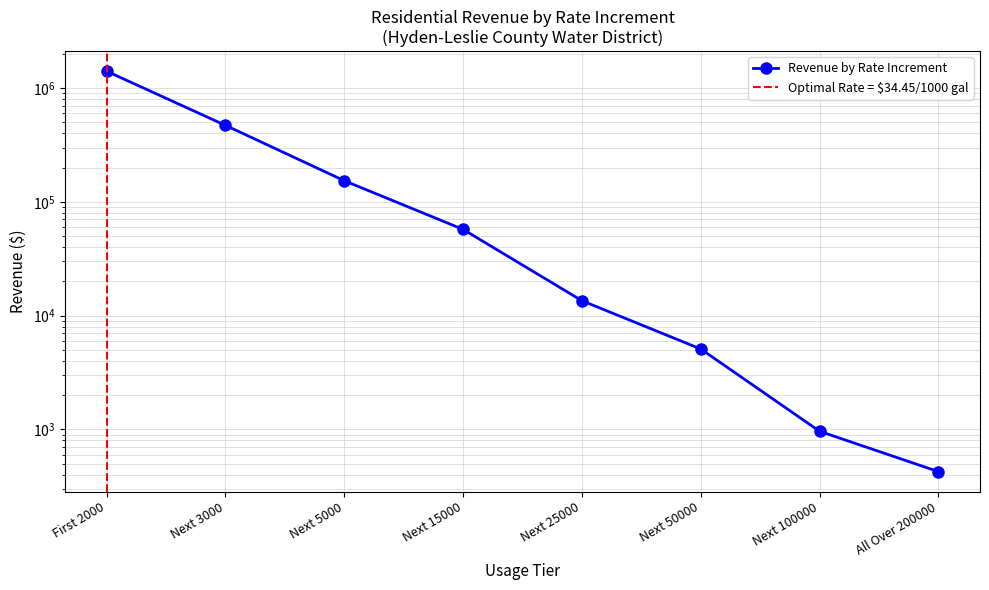

What is the label of the 3rd point from the left?

Next 5000